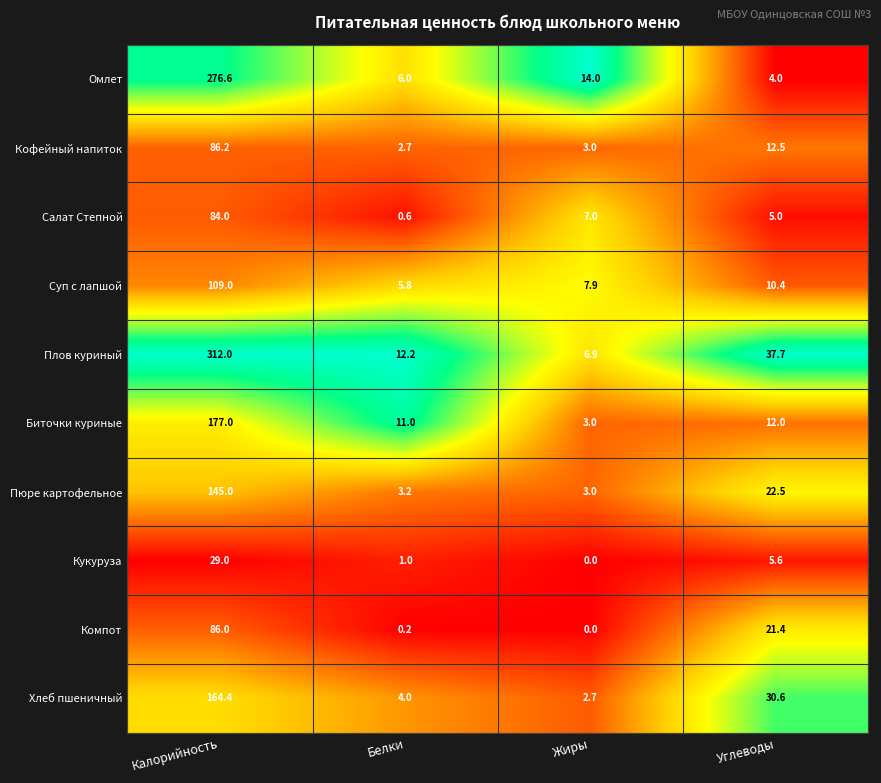

Is it true that Салат Степной equals 0.6 at Белки?

True